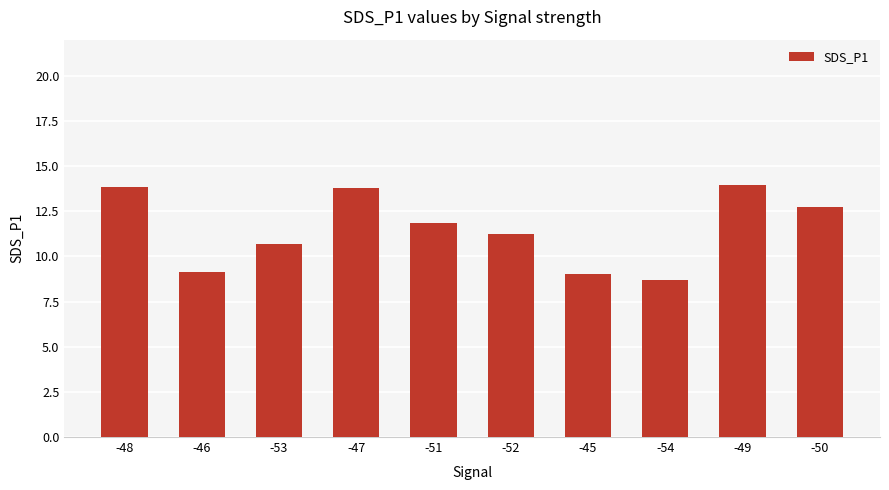

What is the approximate value at -47?

13.8